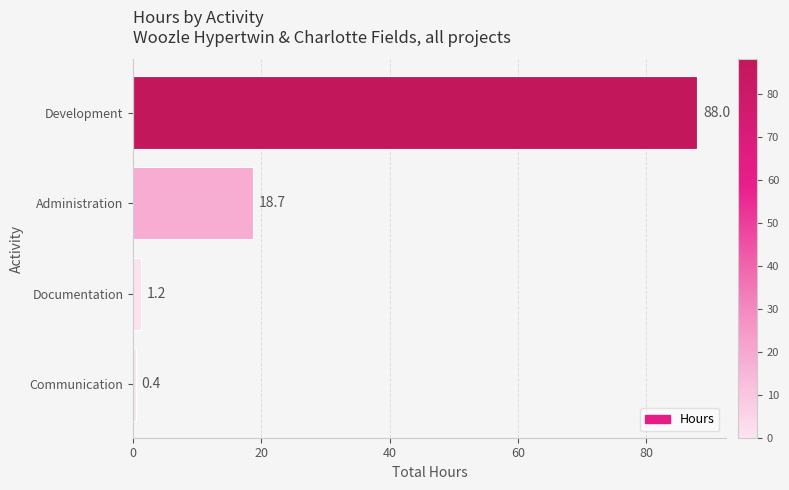

List the labels in order of value, smallest first.

Communication, Documentation, Administration, Development